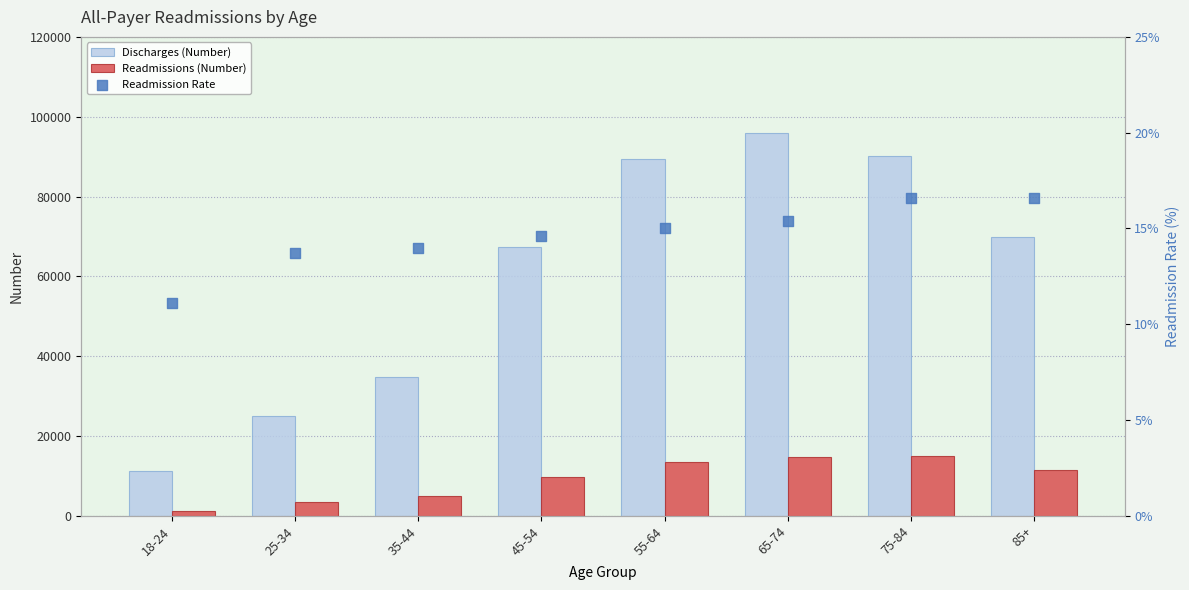

What are all the series names shown in the legend?

Discharges (Number), Readmissions (Number), Readmission Rate